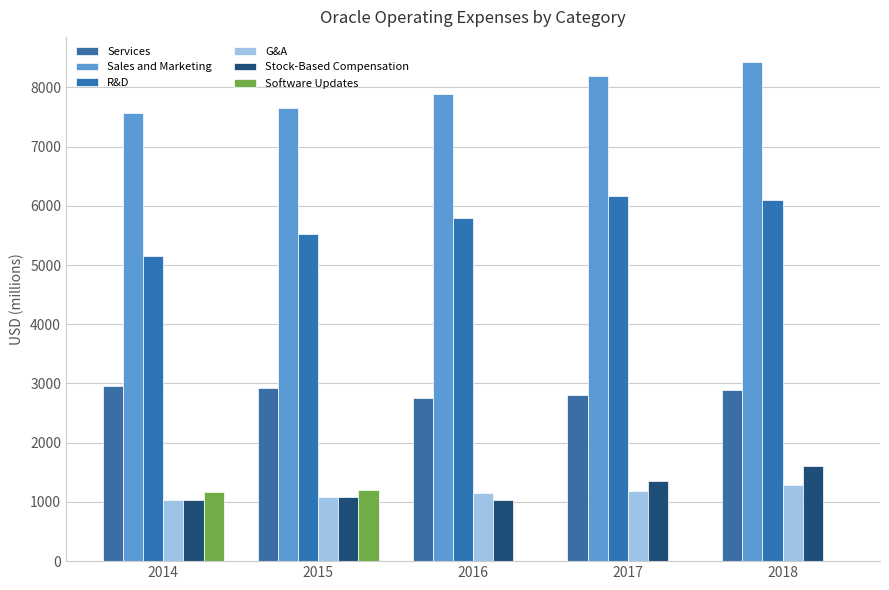

What are all the series names shown in the legend?

Services, Sales and Marketing, R&D, G&A, Stock-Based Compensation, Software Updates